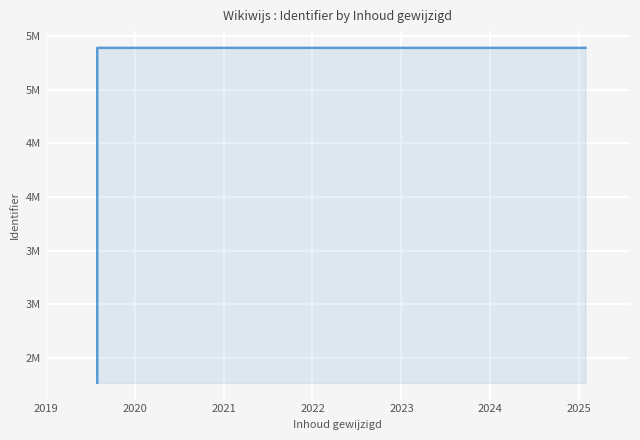

True or false: the data has more than 1 interior local peaks.

False